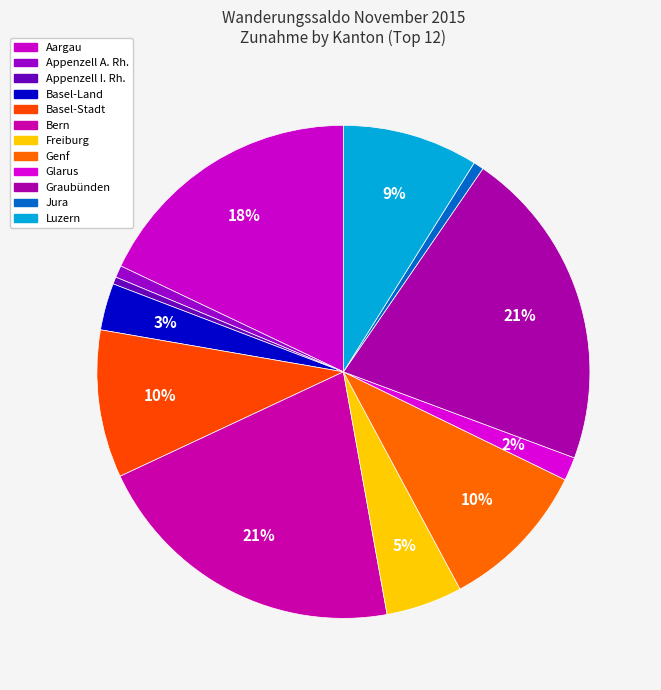

Does any single category account for the majority?

No